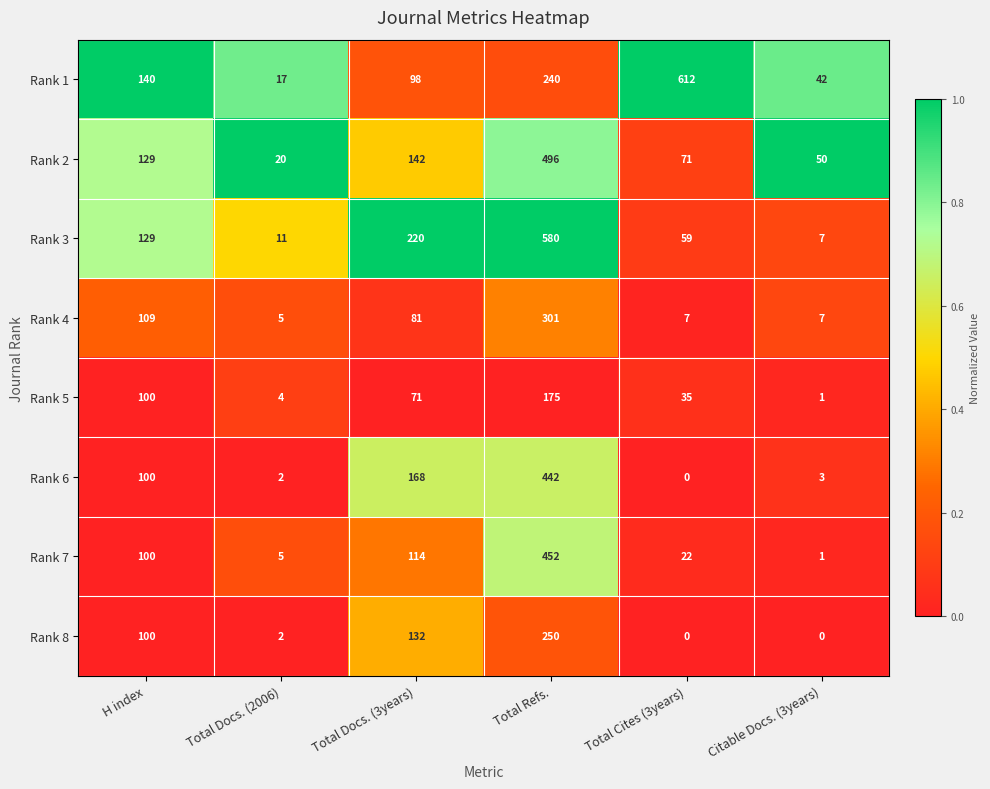

What is the highest value of the Rank 5 series?

175